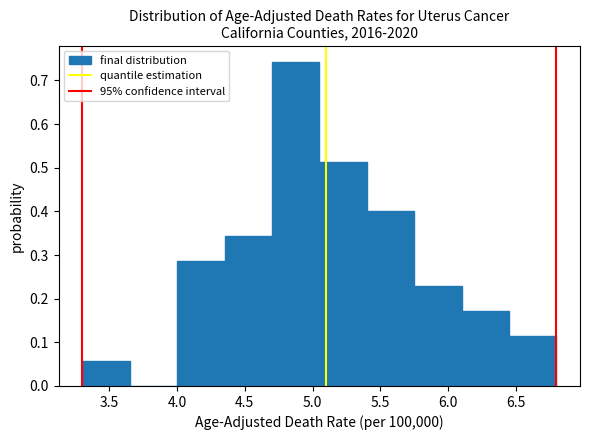

Reading left to right, list every bar in this chart as the range it spans on the x-axis followed by its height. The values are not printed on the chart, so give them approximately, as read against the axis.

3.30 to 3.65: 0.06
3.65 to 4.00: 0
4.00 to 4.35: 0.29
4.35 to 4.70: 0.34
4.70 to 5.05: 0.74
5.05 to 5.40: 0.51
5.40 to 5.75: 0.40
5.75 to 6.10: 0.23
6.10 to 6.45: 0.17
6.45 to 6.80: 0.11